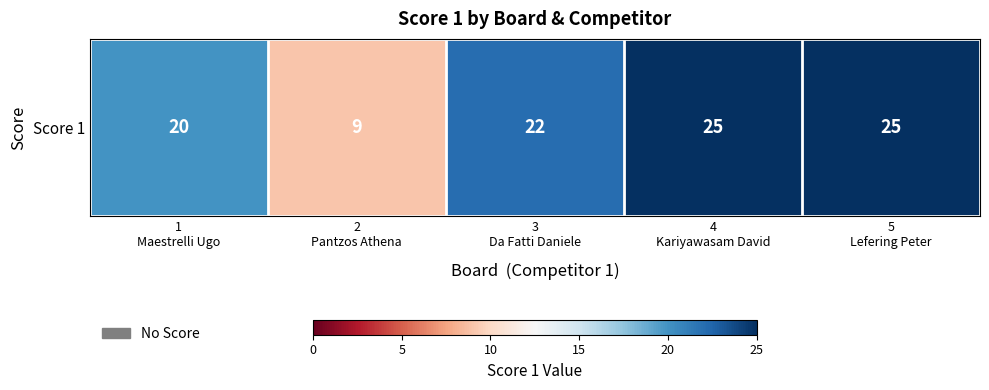

What is the difference between the values at 4
Kariyawasam David and 1
Maestrelli Ugo?

5